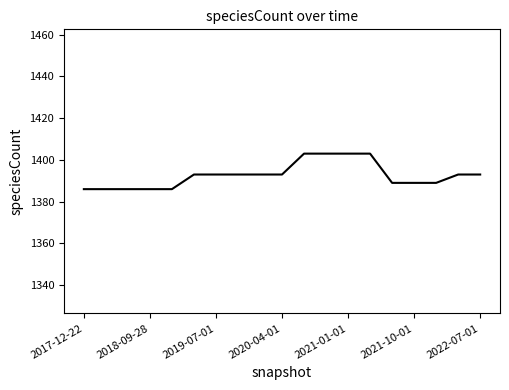

What is the difference between the maximum and minimum values?

17